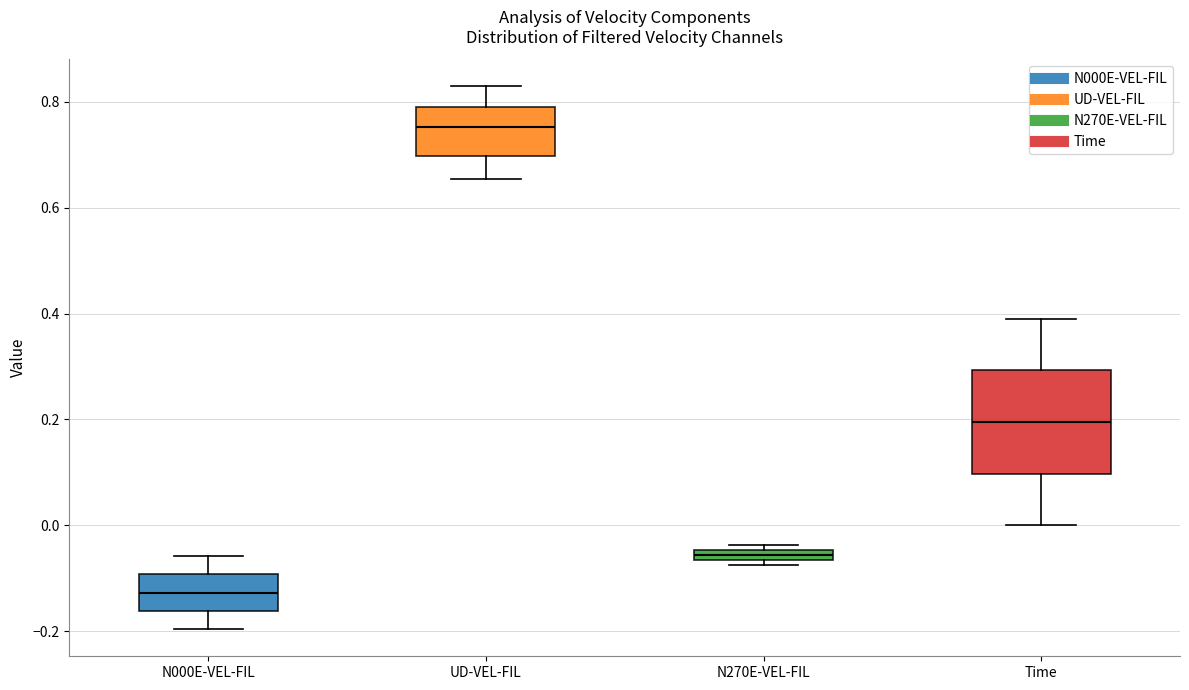

Which box is the tallest, from its lower edge to its upper edge?

Time